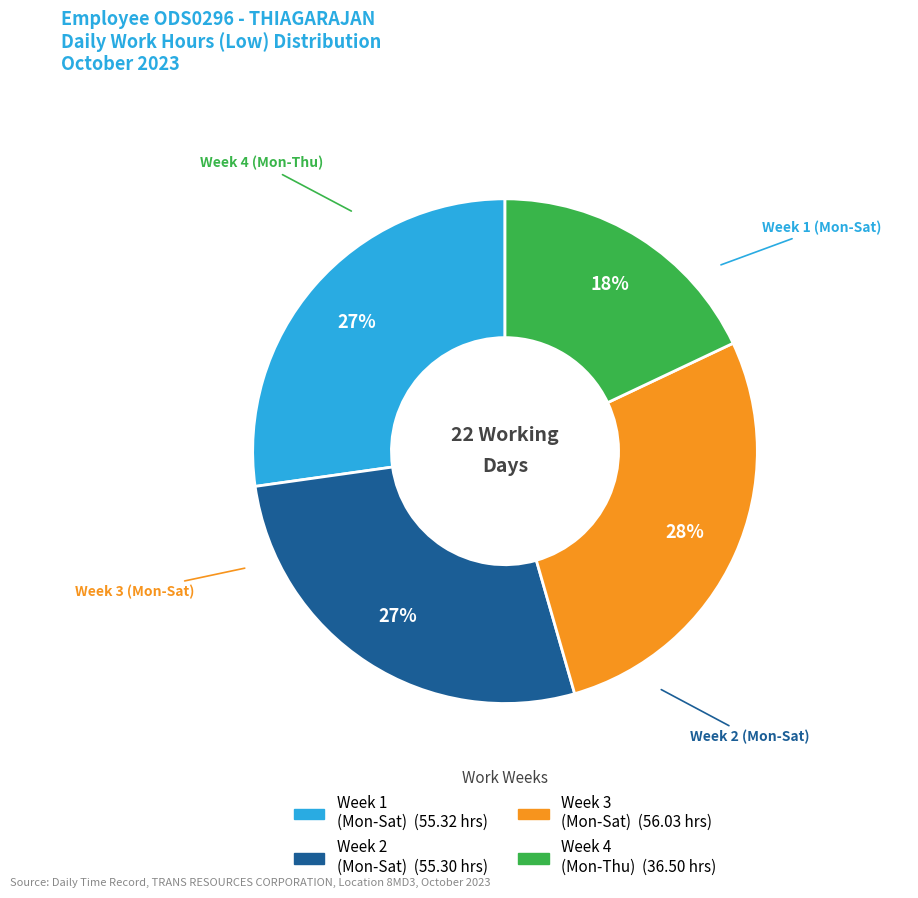

Does any single category account for the majority?

No